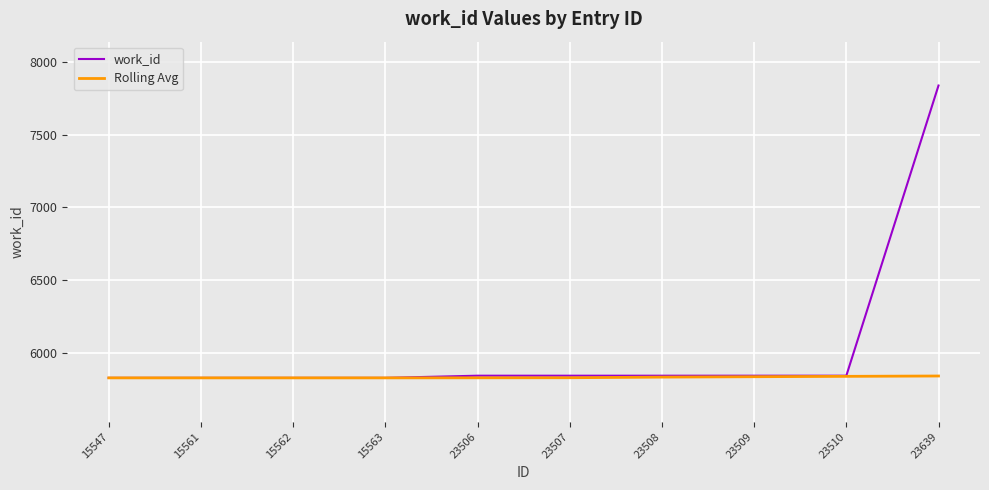

What is the total value across all series at 15547?

11652.0